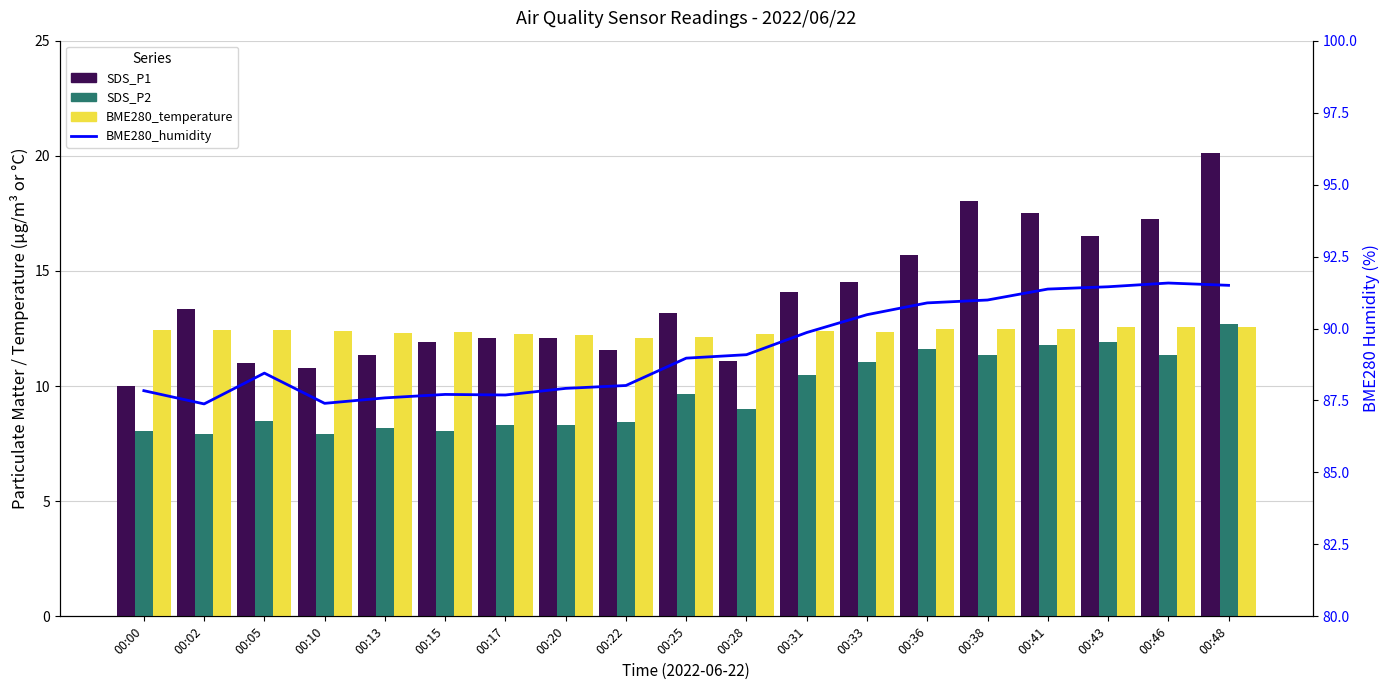

Between 00:15 and 00:22, which series saw the biggest shift?

SDS_P2